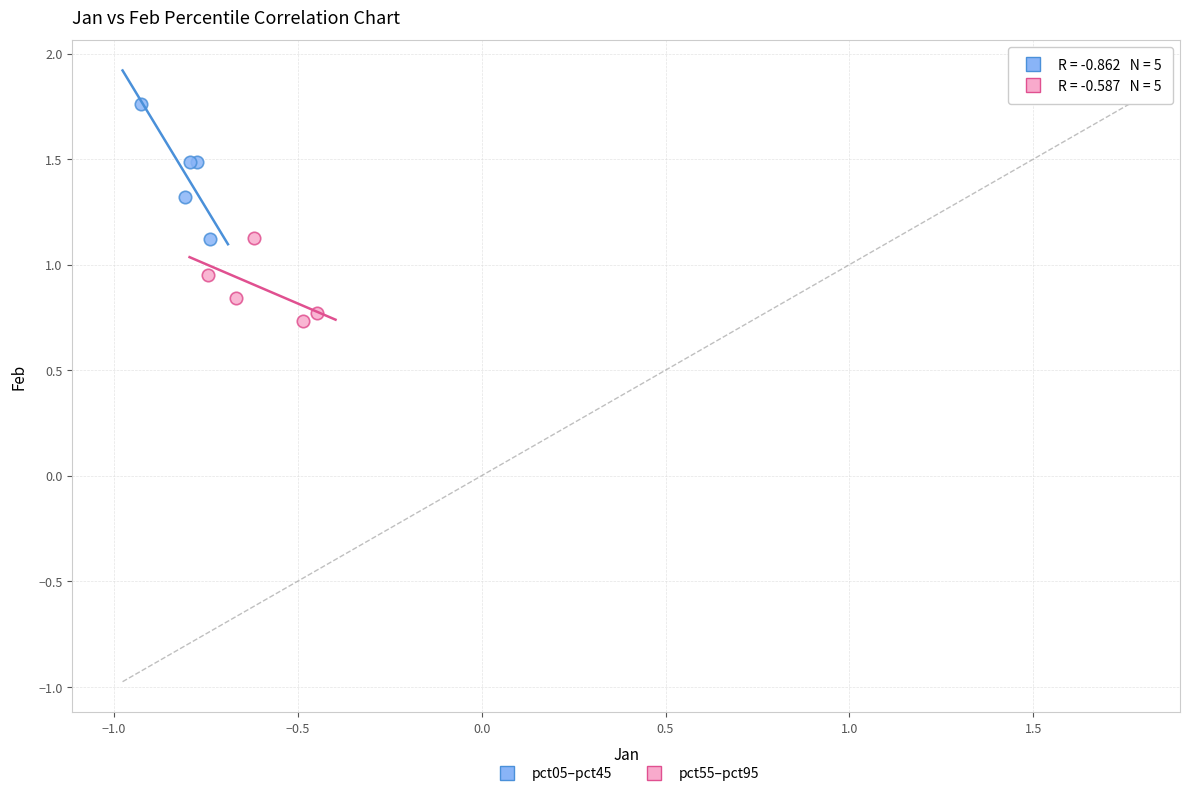

Which series has the widest spread of Y values?

pct05–pct45